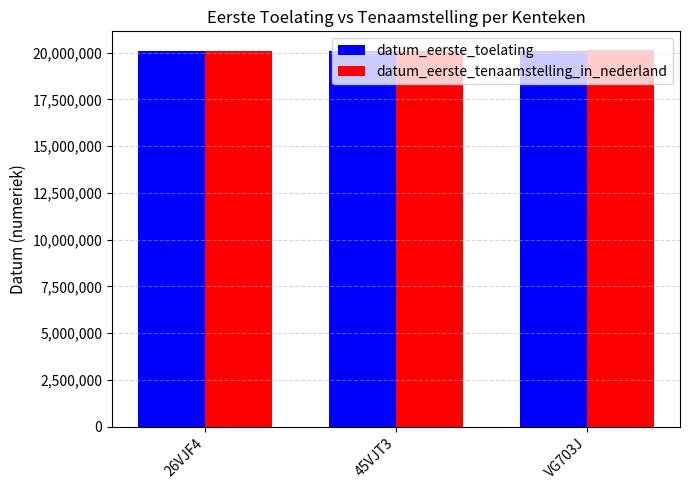

What is the maximum value shown in the chart?

20140331